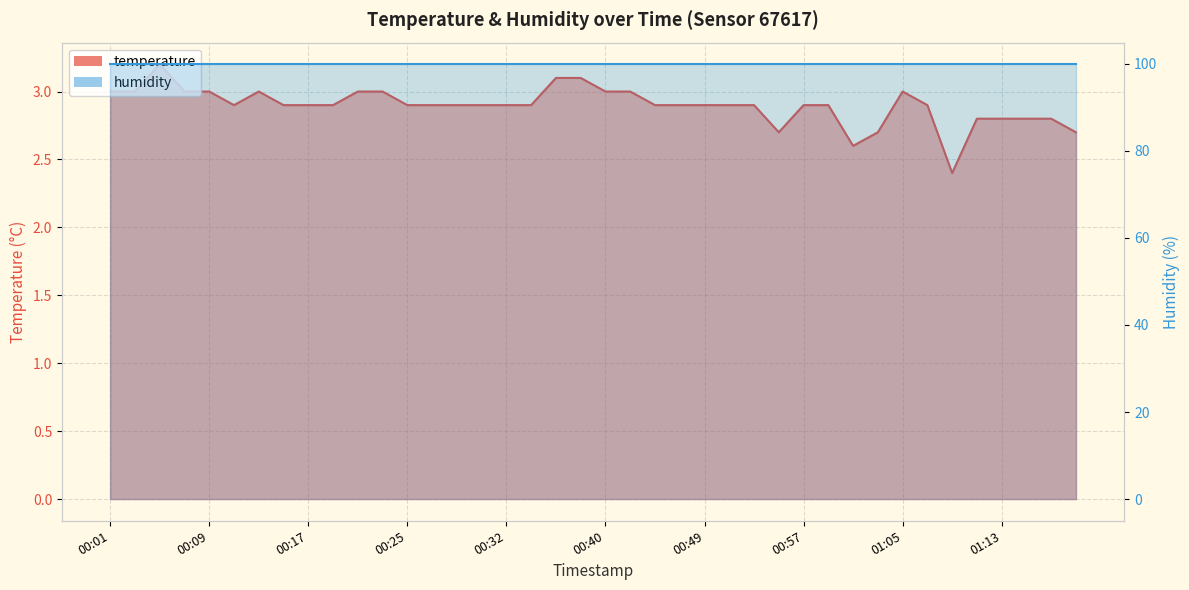

Which label corresponds to the largest value in the chart?

00:05